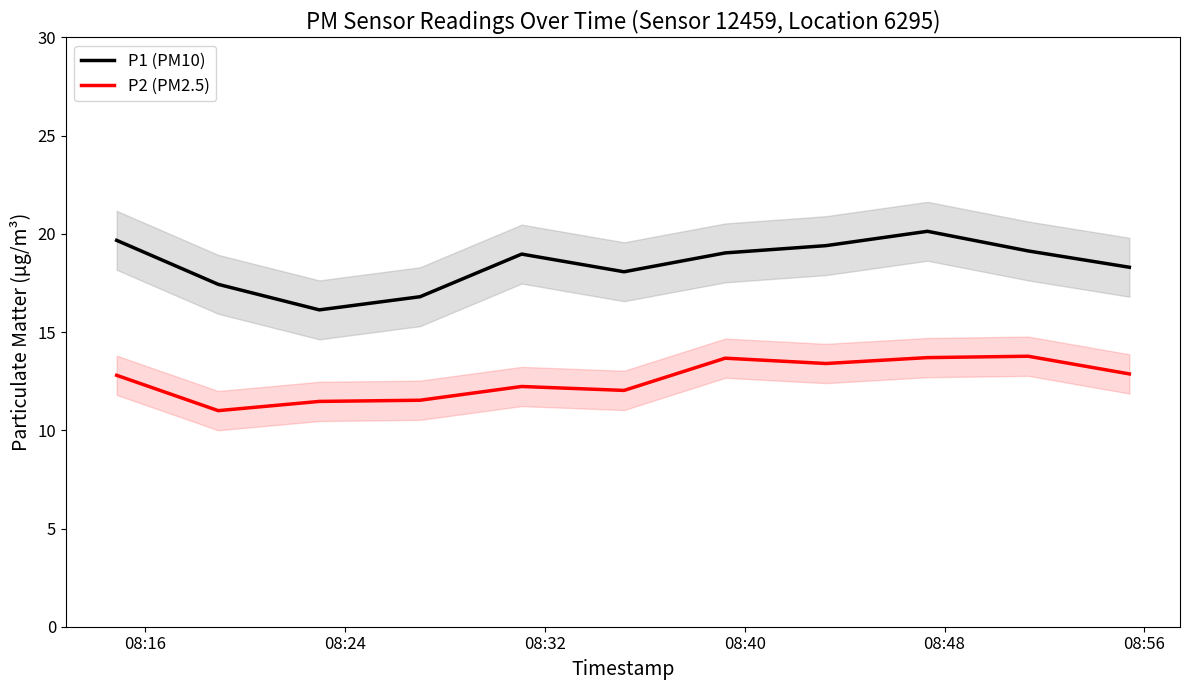

Which series has the widest spread of values?

P1 (PM10)